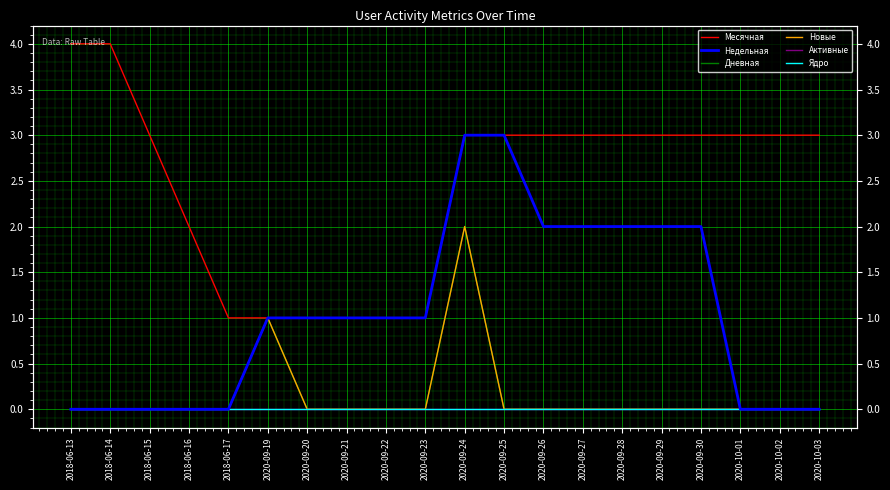

Reading right to left, transcribe all the data shown in this chart.

Месячная: 2020-10-03=3	2020-10-02=3	2020-10-01=3	2020-09-30=3	2020-09-29=3	2020-09-28=3	2020-09-27=3	2020-09-26=3	2020-09-25=3	2020-09-24=3	2020-09-23=1	2020-09-22=1	2020-09-21=1	2020-09-20=1	2020-09-19=1	2018-06-17=1	2018-06-16=2	2018-06-15=3	2018-06-14=4	2018-06-13=4
Недельная: 2020-10-03=0	2020-10-02=0	2020-10-01=0	2020-09-30=2	2020-09-29=2	2020-09-28=2	2020-09-27=2	2020-09-26=2	2020-09-25=3	2020-09-24=3	2020-09-23=1	2020-09-22=1	2020-09-21=1	2020-09-20=1	2020-09-19=1	2018-06-17=0	2018-06-16=0	2018-06-15=0	2018-06-14=0	2018-06-13=0
Дневная: 2020-10-03=0	2020-10-02=0	2020-10-01=0	2020-09-30=0	2020-09-29=0	2020-09-28=0	2020-09-27=0	2020-09-26=0	2020-09-25=0	2020-09-24=2	2020-09-23=0	2020-09-22=0	2020-09-21=0	2020-09-20=0	2020-09-19=1	2018-06-17=0	2018-06-16=0	2018-06-15=0	2018-06-14=0	2018-06-13=0
Новые: 2020-10-03=0	2020-10-02=0	2020-10-01=0	2020-09-30=0	2020-09-29=0	2020-09-28=0	2020-09-27=0	2020-09-26=0	2020-09-25=0	2020-09-24=2	2020-09-23=0	2020-09-22=0	2020-09-21=0	2020-09-20=0	2020-09-19=1	2018-06-17=0	2018-06-16=0	2018-06-15=0	2018-06-14=0	2018-06-13=0
Активные: 2020-10-03=0	2020-10-02=0	2020-10-01=0	2020-09-30=0	2020-09-29=0	2020-09-28=0	2020-09-27=0	2020-09-26=0	2020-09-25=0	2020-09-24=0	2020-09-23=0	2020-09-22=0	2020-09-21=0	2020-09-20=0	2020-09-19=0	2018-06-17=0	2018-06-16=0	2018-06-15=0	2018-06-14=0	2018-06-13=0
Ядро: 2020-10-03=0	2020-10-02=0	2020-10-01=0	2020-09-30=0	2020-09-29=0	2020-09-28=0	2020-09-27=0	2020-09-26=0	2020-09-25=0	2020-09-24=0	2020-09-23=0	2020-09-22=0	2020-09-21=0	2020-09-20=0	2020-09-19=0	2018-06-17=0	2018-06-16=0	2018-06-15=0	2018-06-14=0	2018-06-13=0